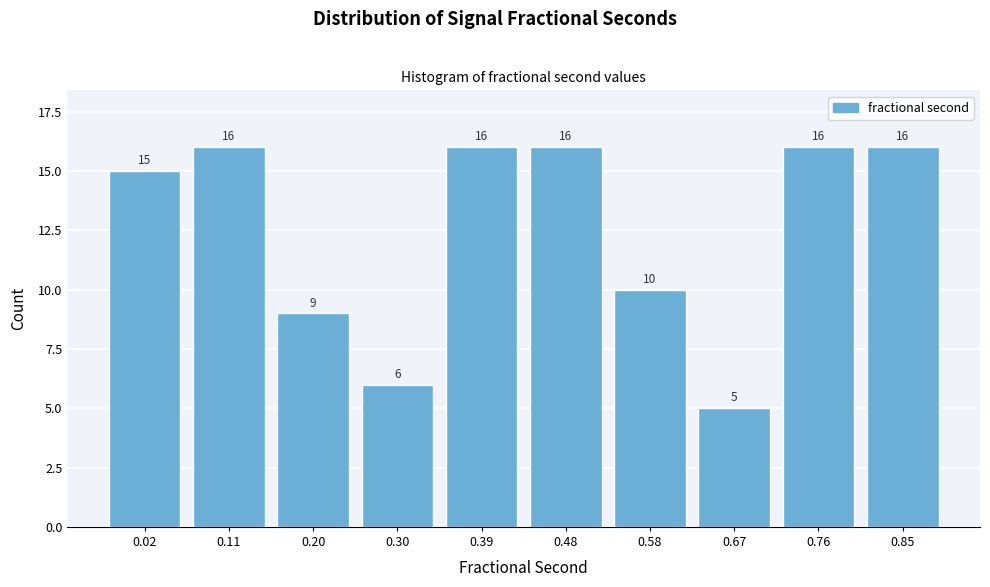

Reading right to left, list all the values displayed in this chart.

16	16	5	10	16	16	6	9	16	15